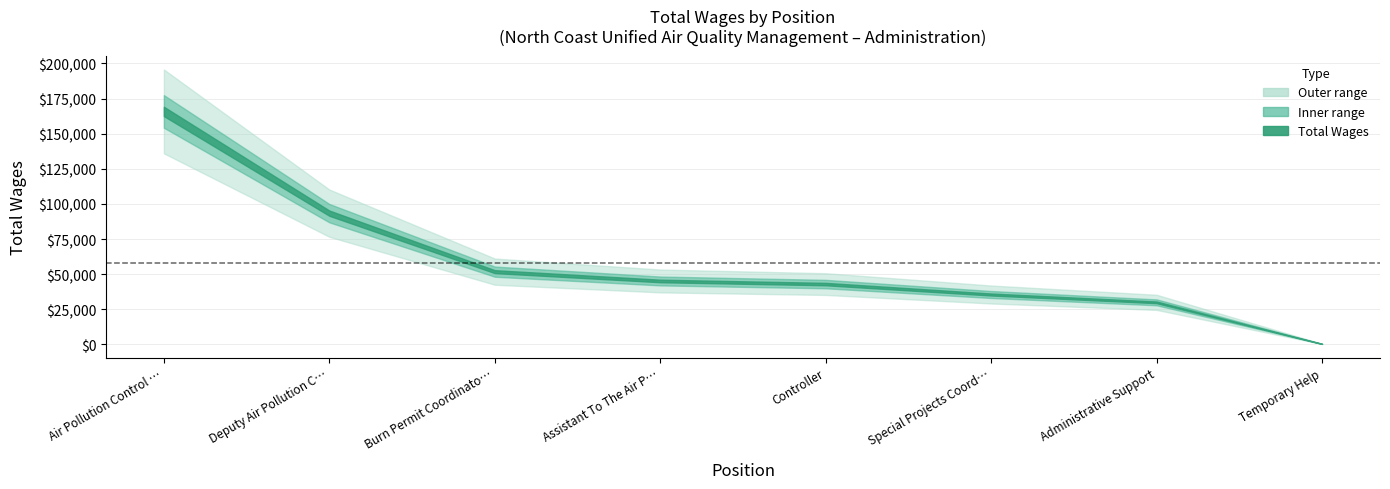

What is the sum of all values?

465105